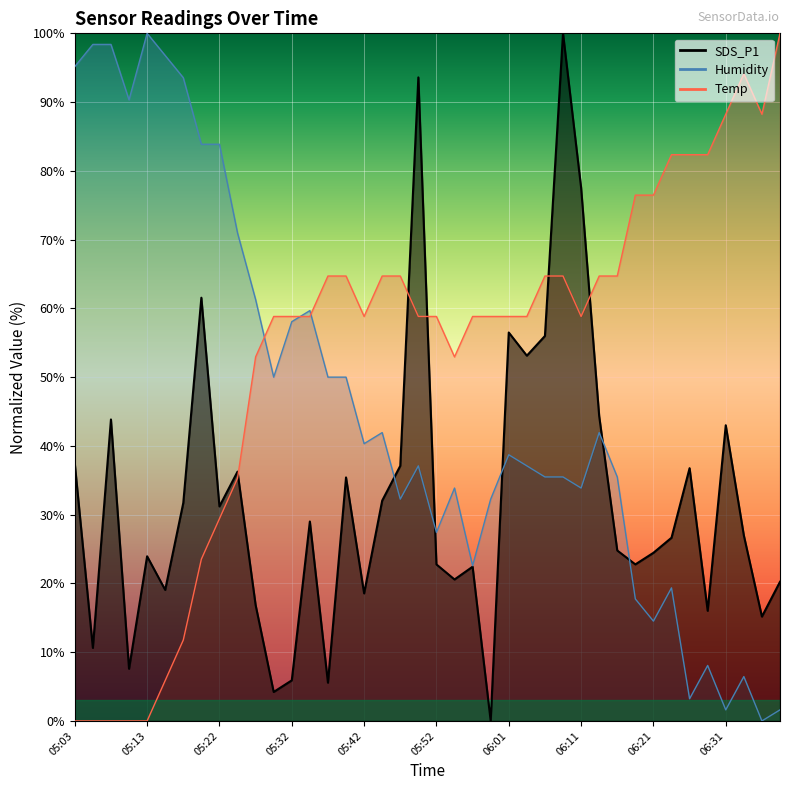

True or false: SDS_P1 and Temp intersect in this chart.

True